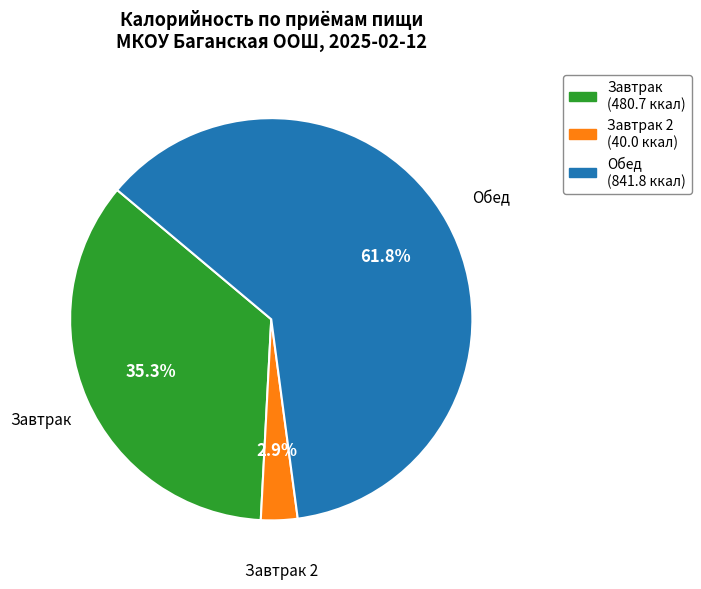

Does any single category account for the majority?

Yes